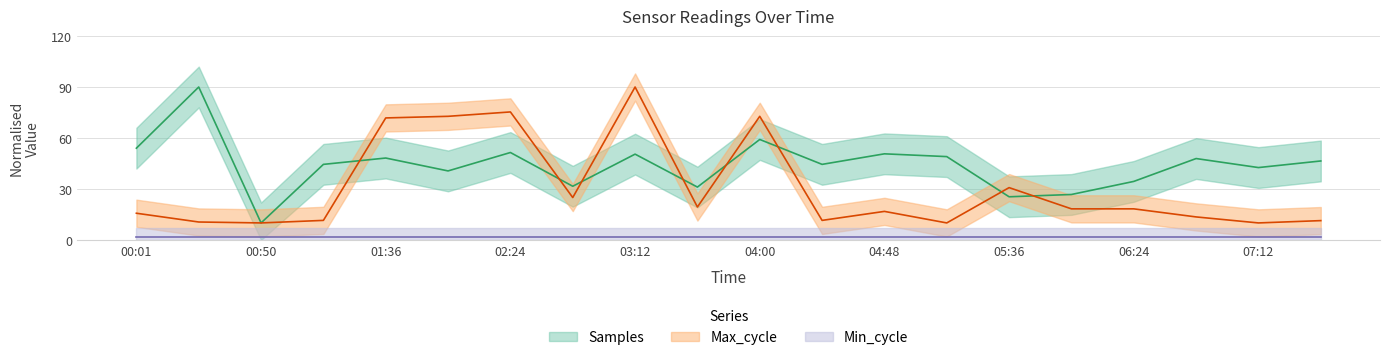

In Max_cycle, how many points are higher than both neighbors (excluding endpoints)?

5